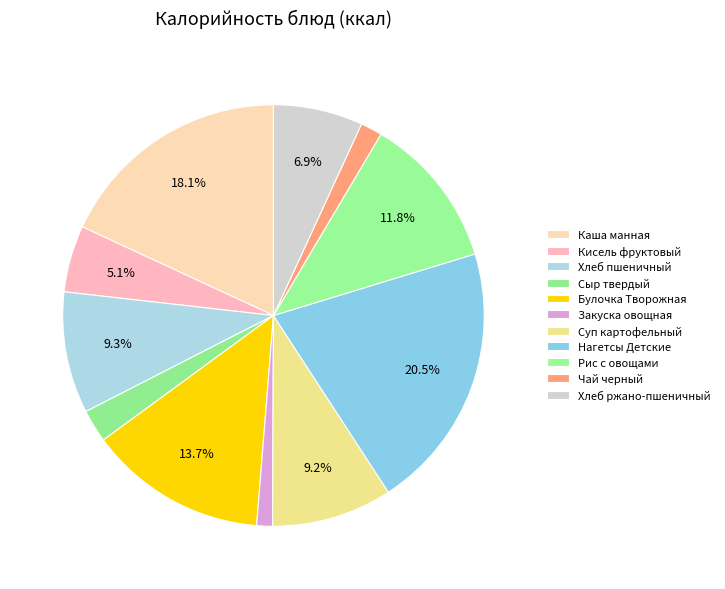

How many segments does this pie chart have?

11